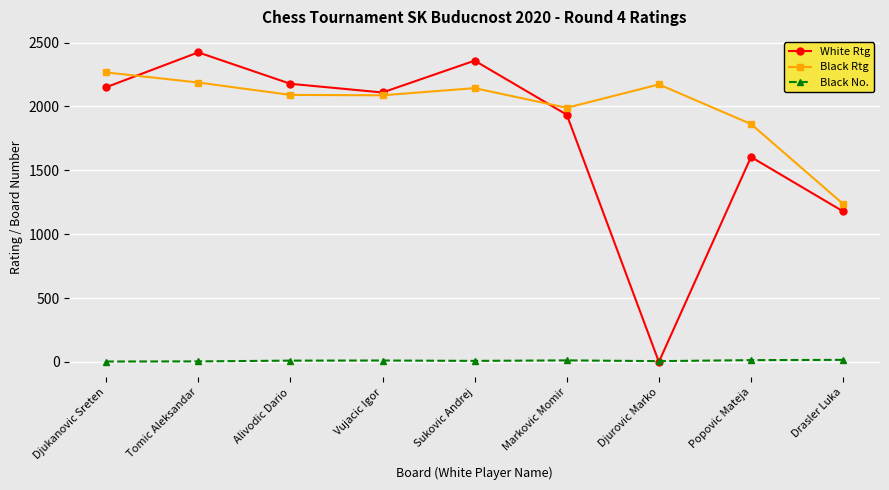

How many data points does each series have?

9